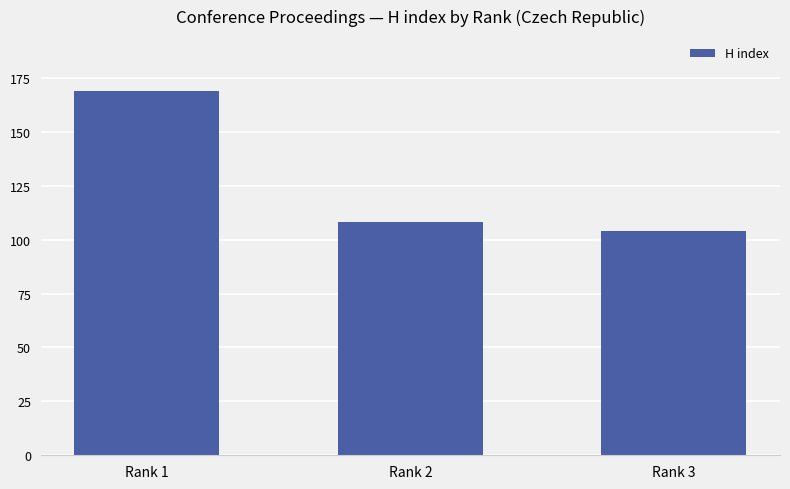

What is the average value?

127